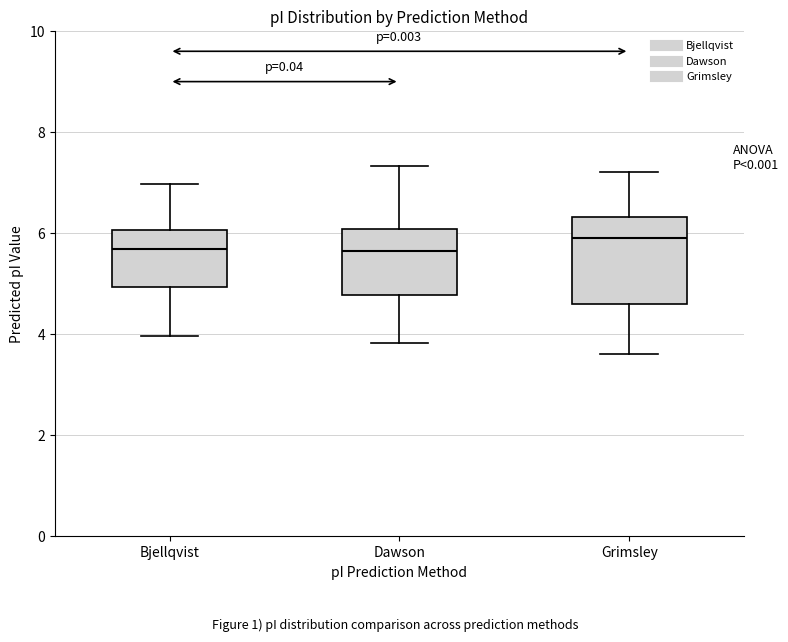

Where does the median line of the box for Dawson sit on the y-axis? The values are not printed on the chart, so give them approximately, as read against the axis.

5.6